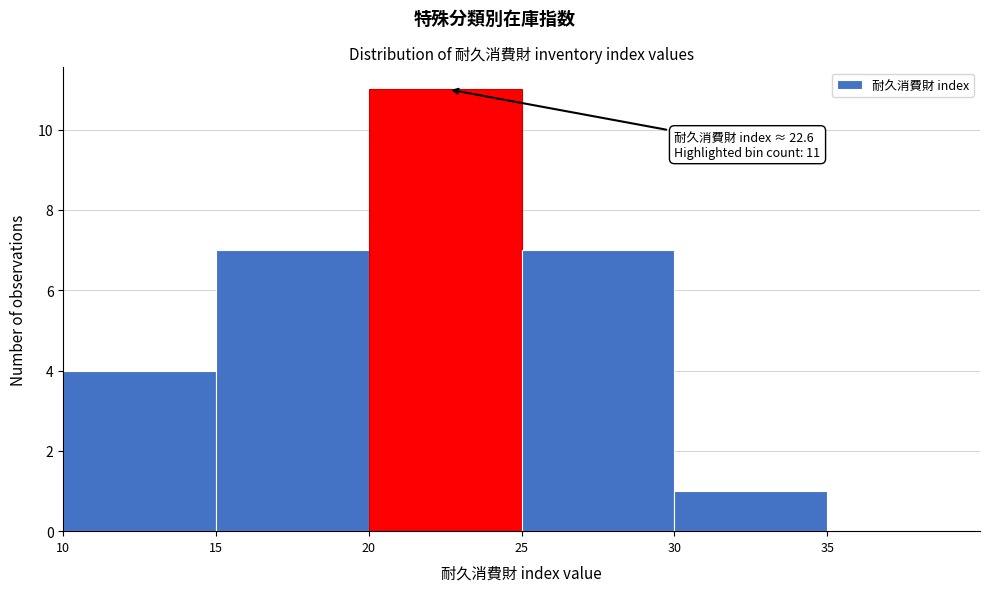

Which range on the x-axis has the tallest bar?

20 to 25